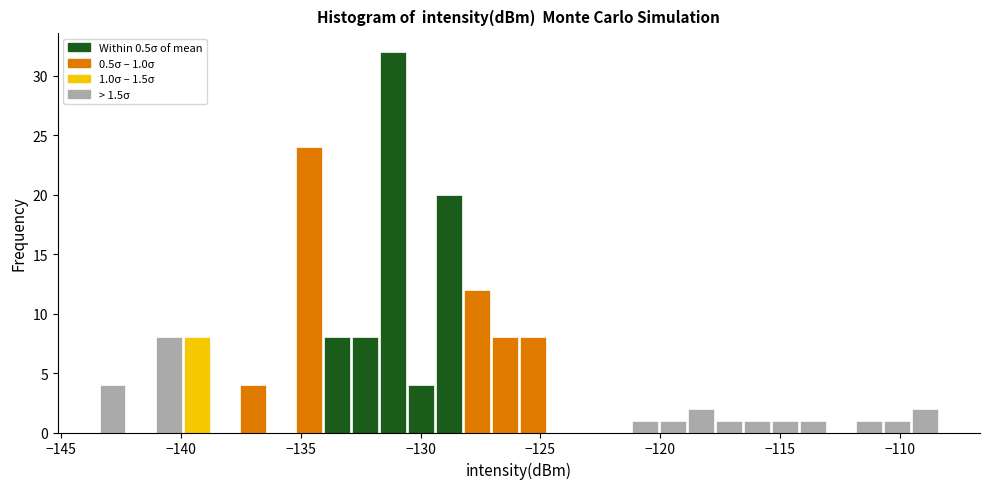

Around what value on the x-axis is the tallest bar? Give the approximate position of its centre, as read against the axis.

-131.0